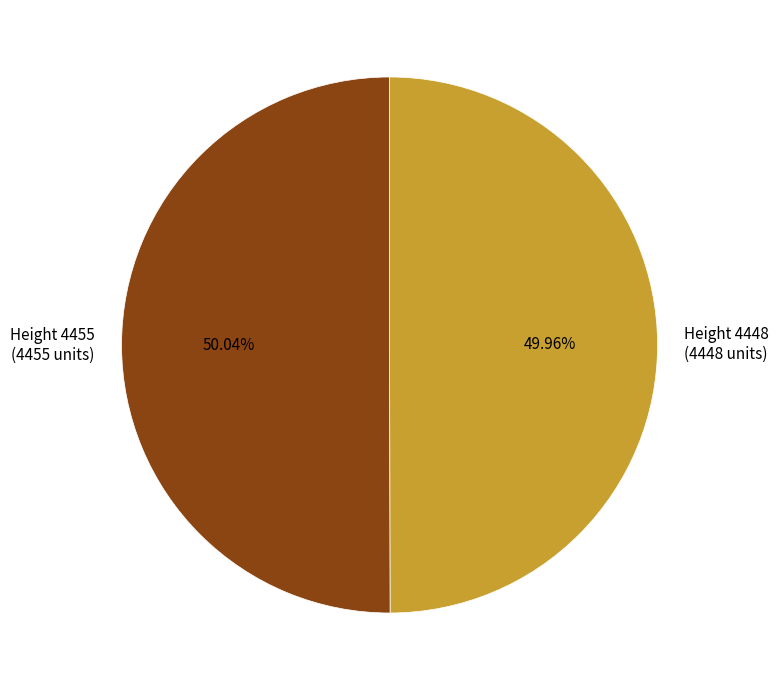

How many segments does this pie chart have?

2